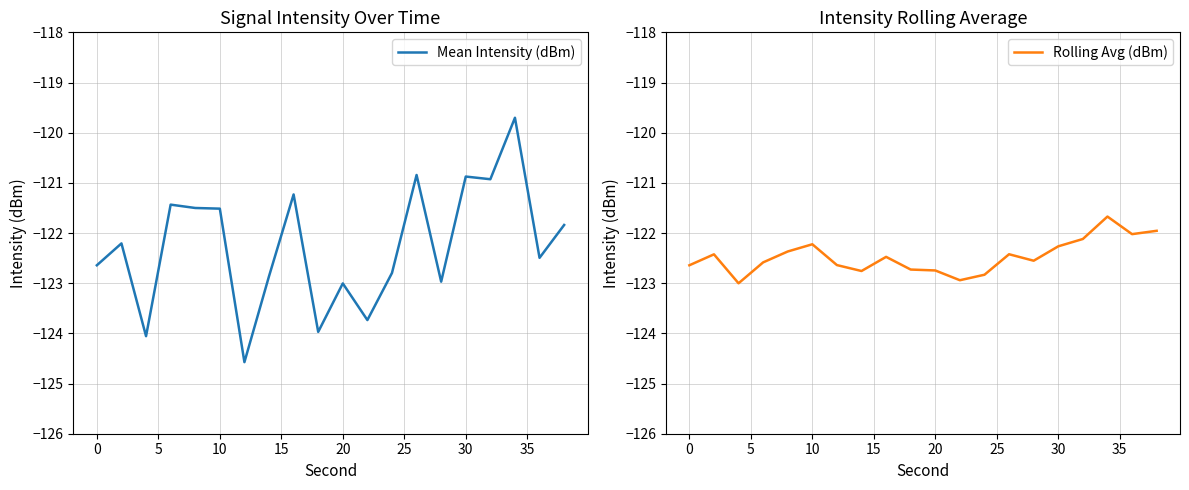

What is the greatest value displayed?

-119.7